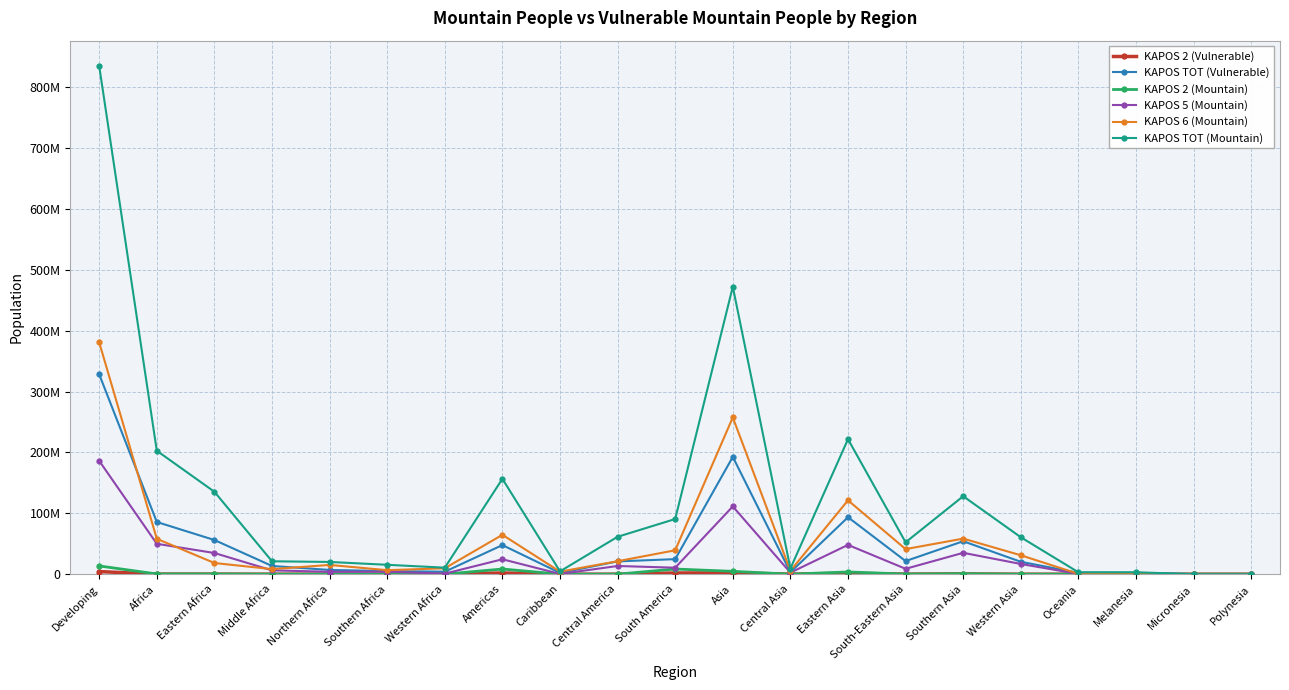

What is the average value of the KAPOS 2 (Mountain) series?

1931969.6